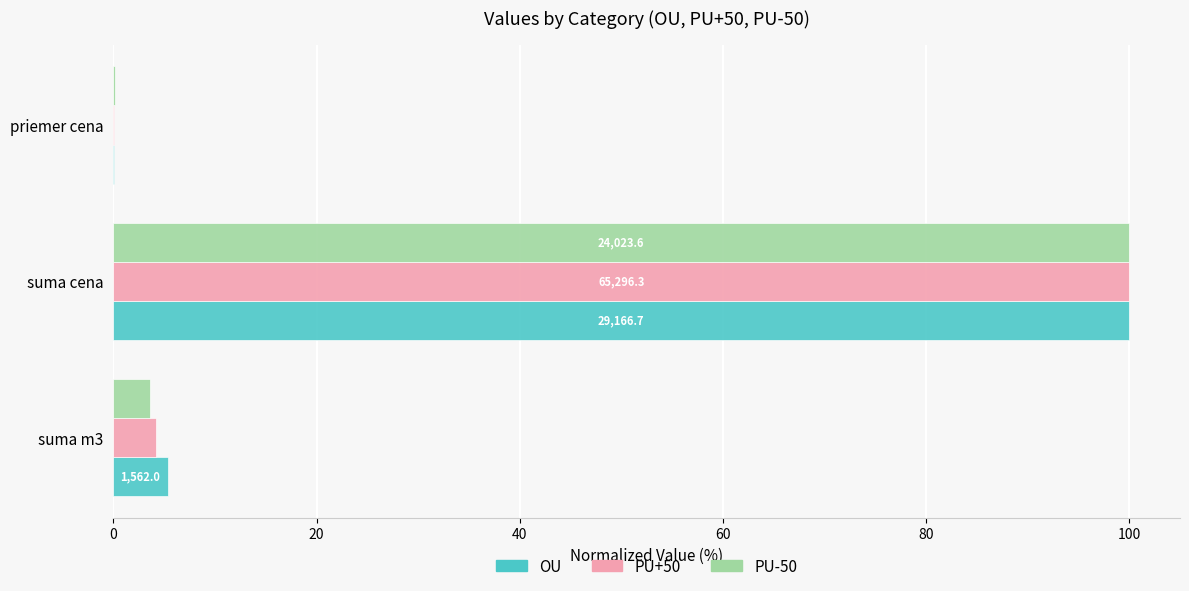

The value of PU+50 at priemer cena is 0.0. True or false?

True